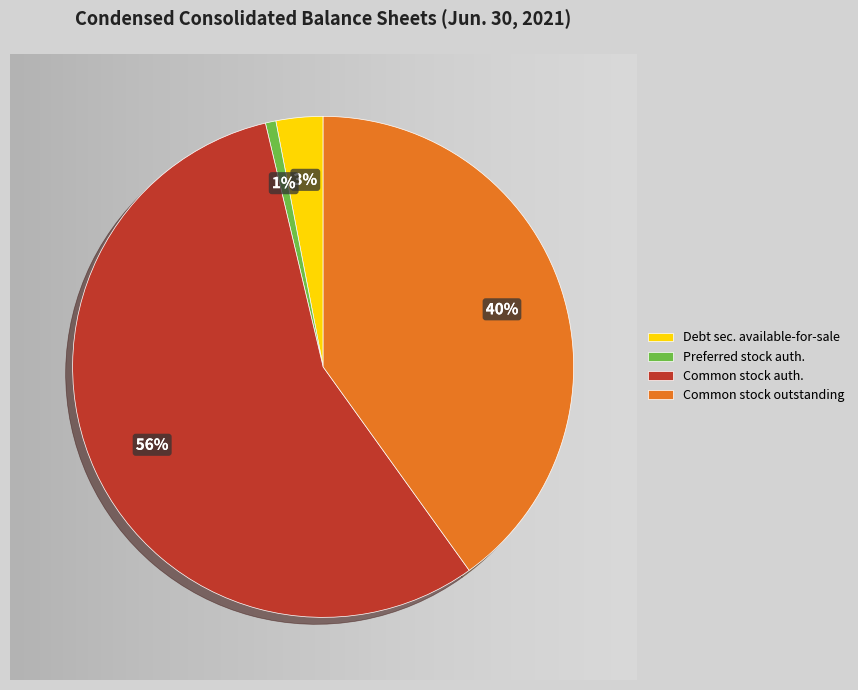

Is it true that Preferred stock auth. is 1% of the pie?

True